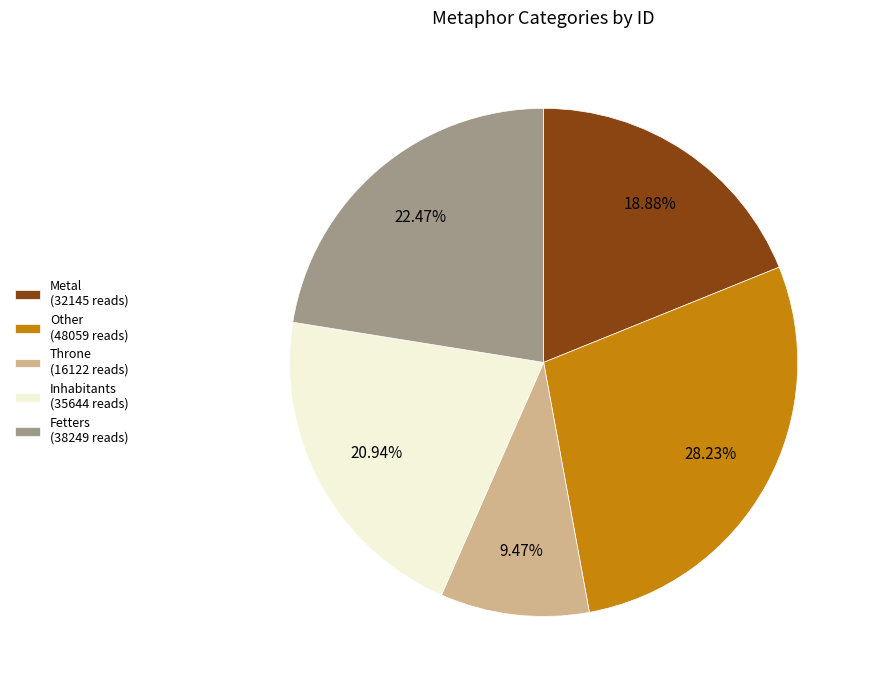

To the nearest percent, what is the average slice percentage?

20%